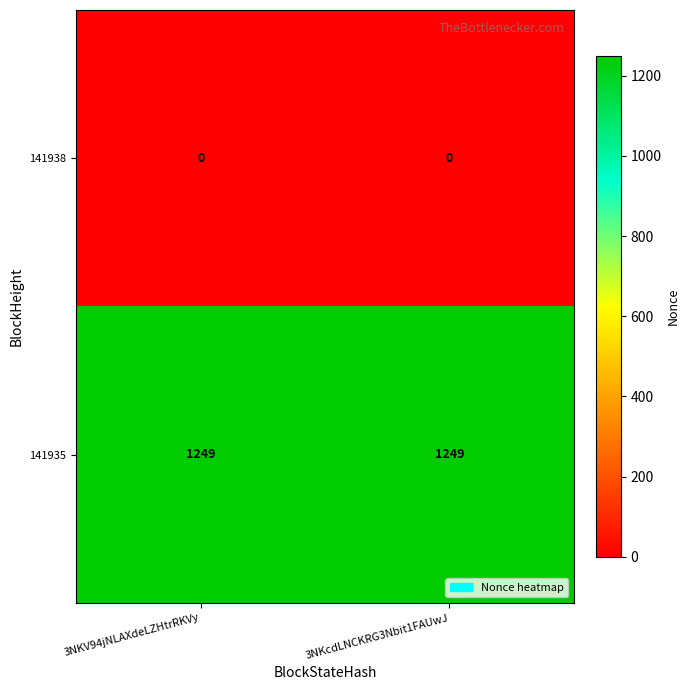

Reading left to right, transcribe all the data shown in this chart.

141938: 3NKV94jNLAXdeLZHtrRKVy=0	3NKcdLNCKRG3Nbit1FAUwJ=0
141935: 3NKV94jNLAXdeLZHtrRKVy=1249	3NKcdLNCKRG3Nbit1FAUwJ=1249